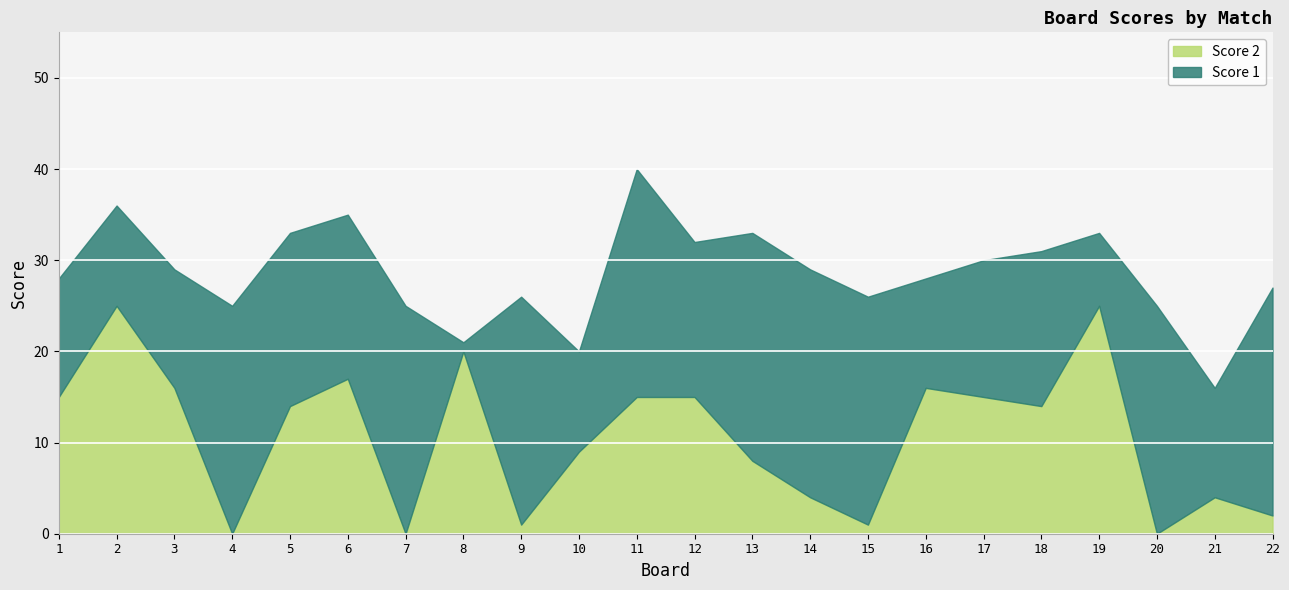

Which category has the lowest value in the Score 1 series?

8